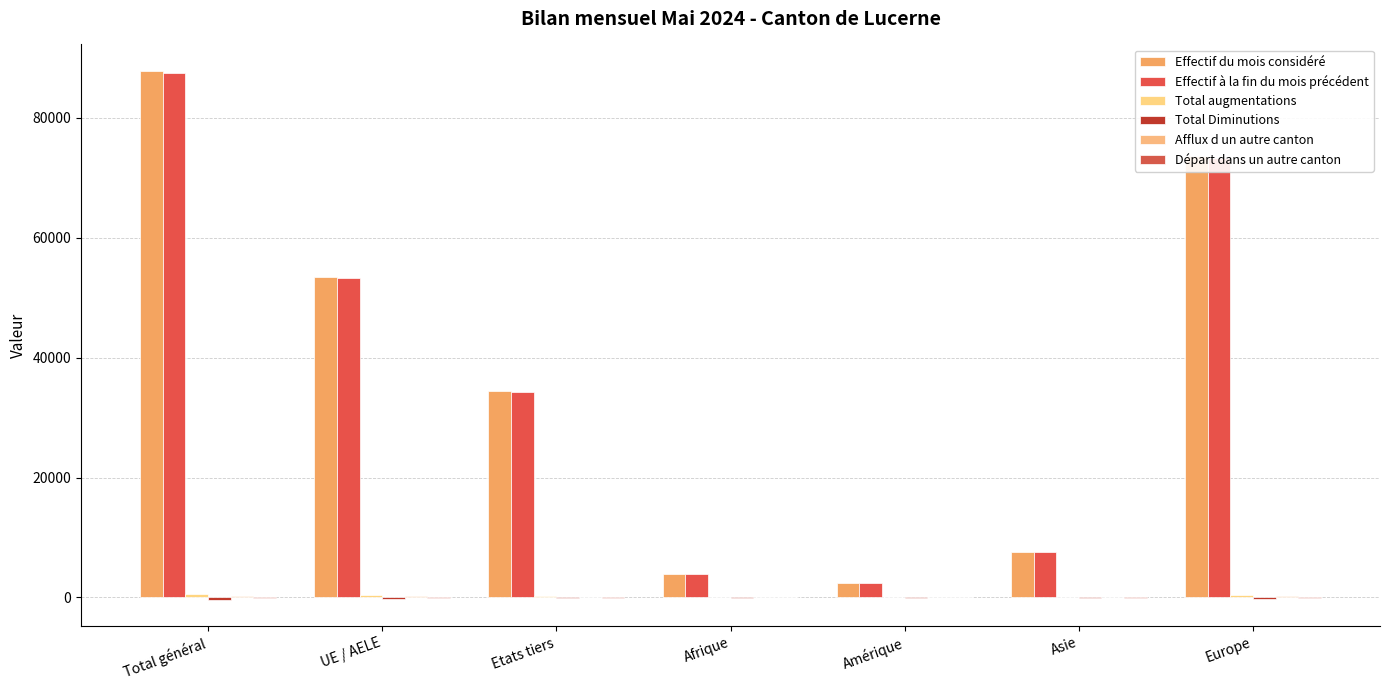

How many groups of bars are there?

7